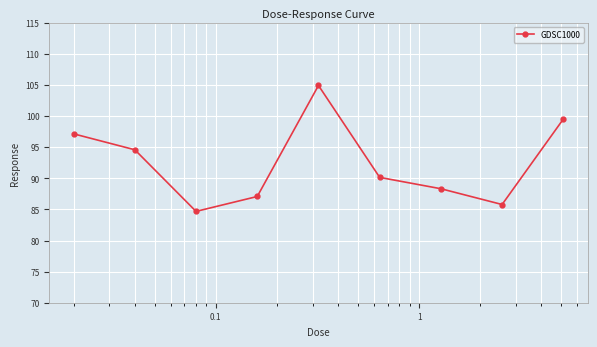

Reading right to left, transcribe all the data shown in this chart.

99.5	85.8	88.3	90.1	104.9	87.1	84.7	94.6	97.1